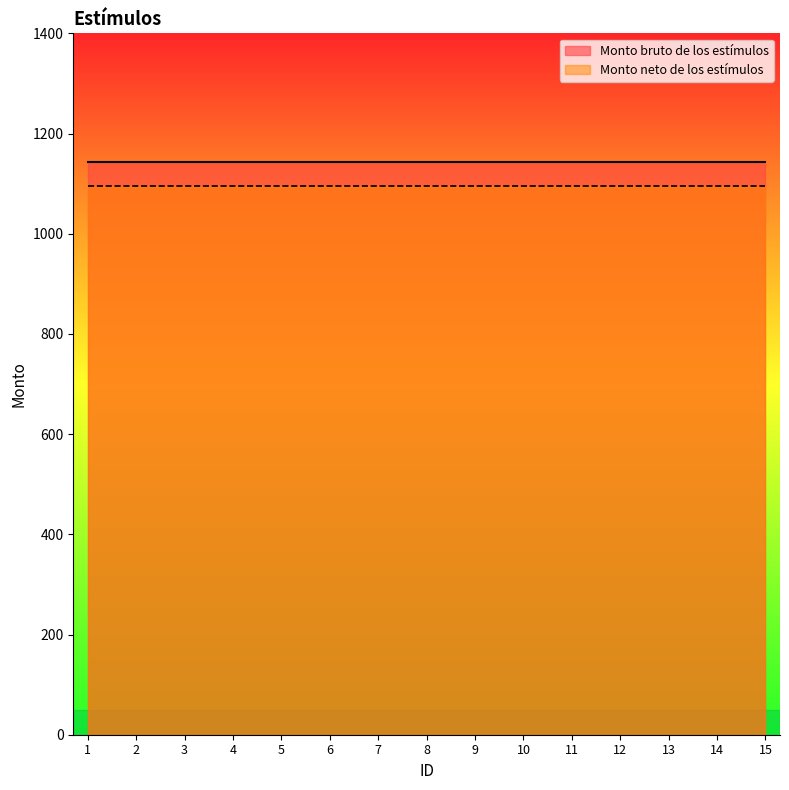

True or false: Monto neto de los estímulos and Monto bruto de los estímulos cross at least once.

False